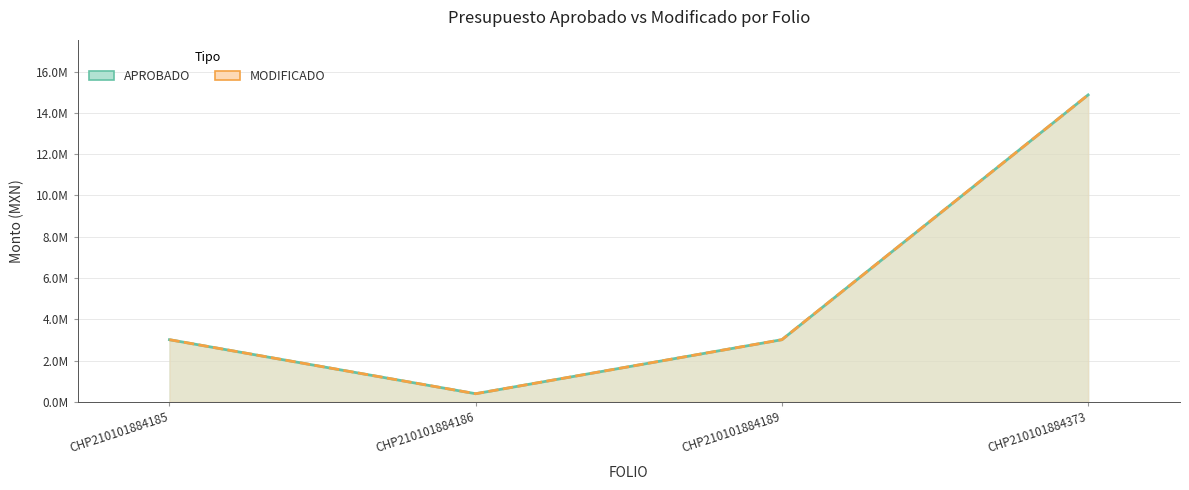

In APROBADO, how many points are lower than both neighbors (excluding endpoints)?

1